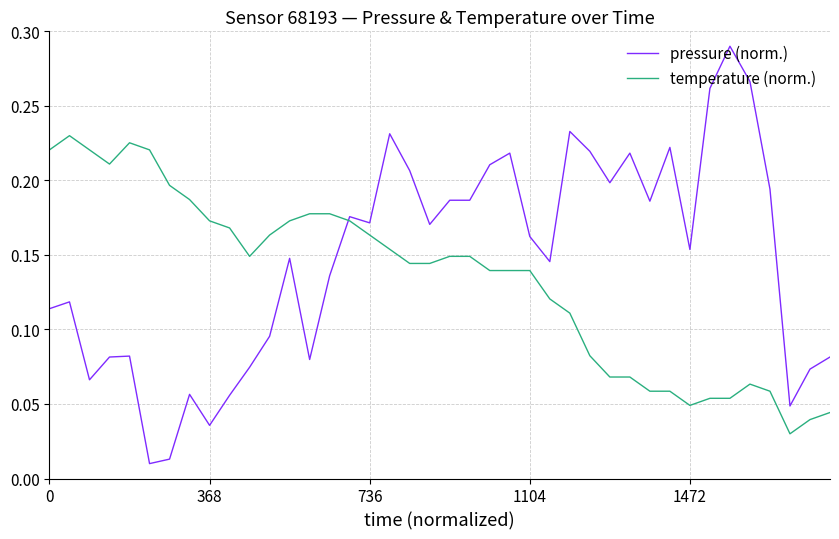

Which series has the largest total across all categories?

pressure (norm.)